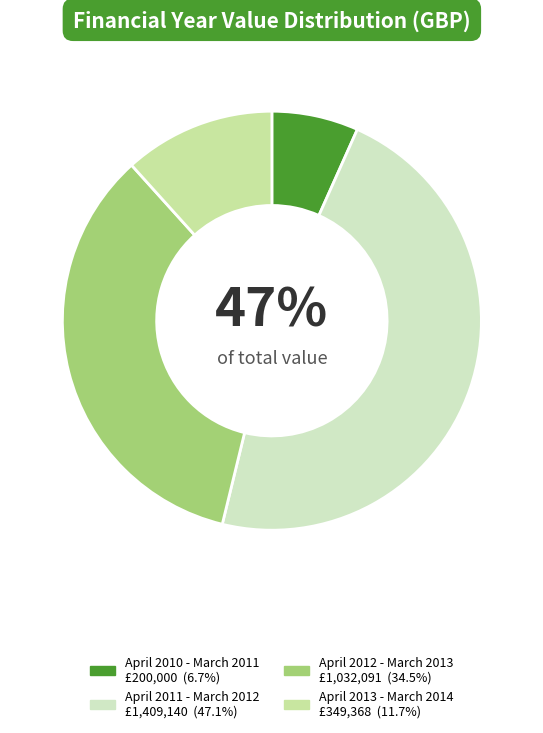

Approximately how many times larger is the value at April 2010 - March 2011 compared to April 2012 - March 2013?

0.2